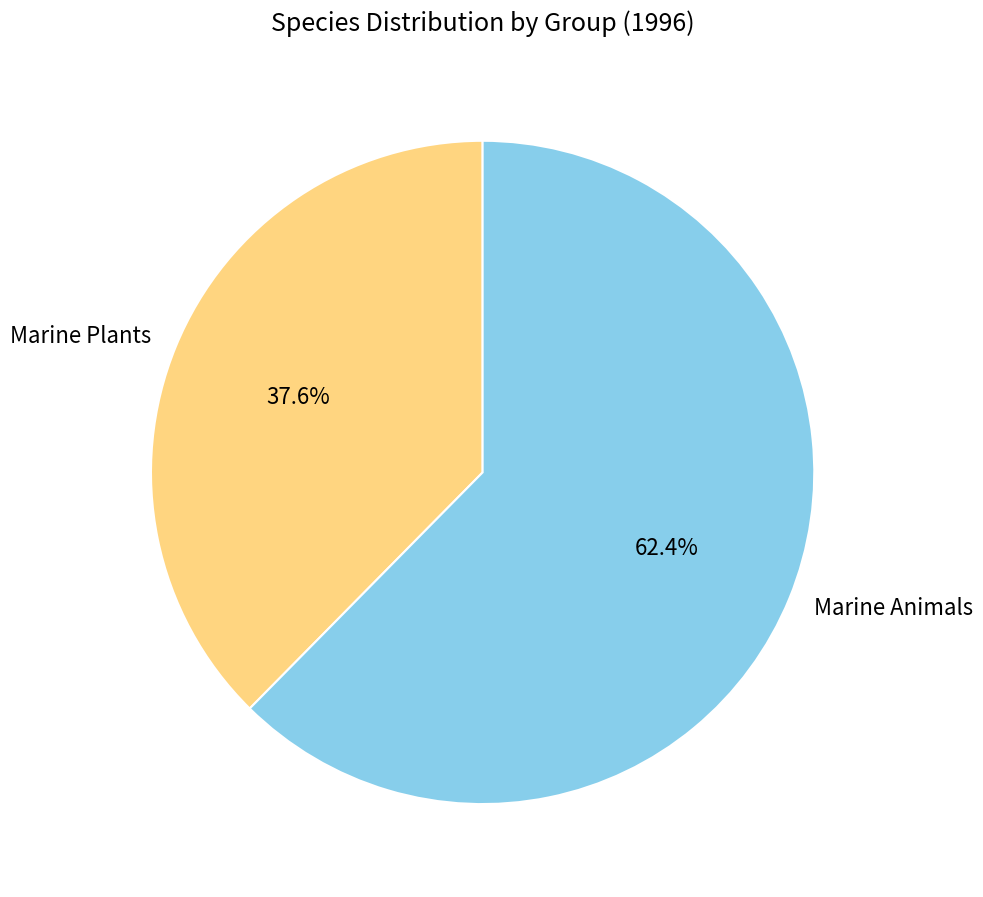

How much of the chart is everything except Marine Animals?

37.6%